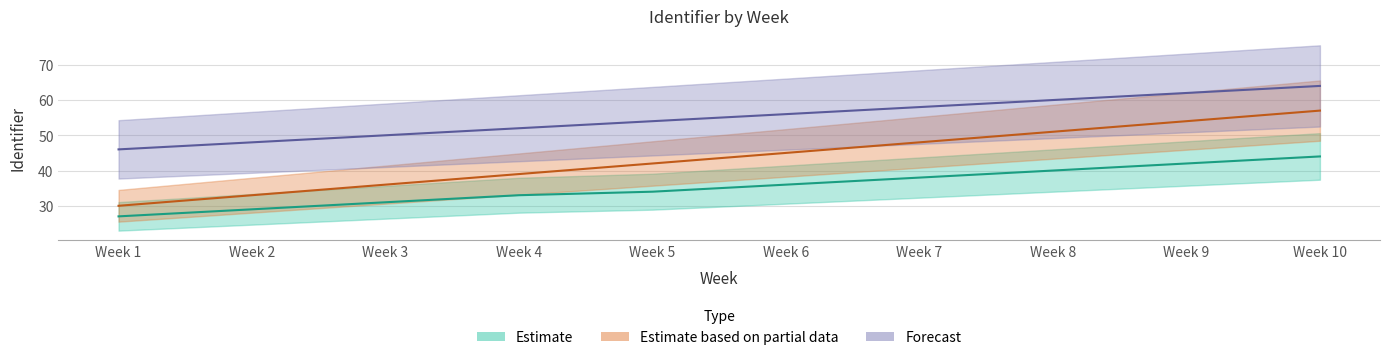

Reading left to right, what are all the values shown in this chart?

lower: Week 1=27	Week 2=29	Week 3=31	Week 4=33	Week 5=34	Week 6=36	Week 7=38	Week 8=40	Week 9=42	Week 10=44
upper: Week 1=30	Week 2=33	Week 3=36	Week 4=39	Week 5=42	Week 6=45	Week 7=48	Week 8=51	Week 9=54	Week 10=57
mid: Week 1=46	Week 2=48	Week 3=50	Week 4=52	Week 5=54	Week 6=56	Week 7=58	Week 8=60	Week 9=62	Week 10=64